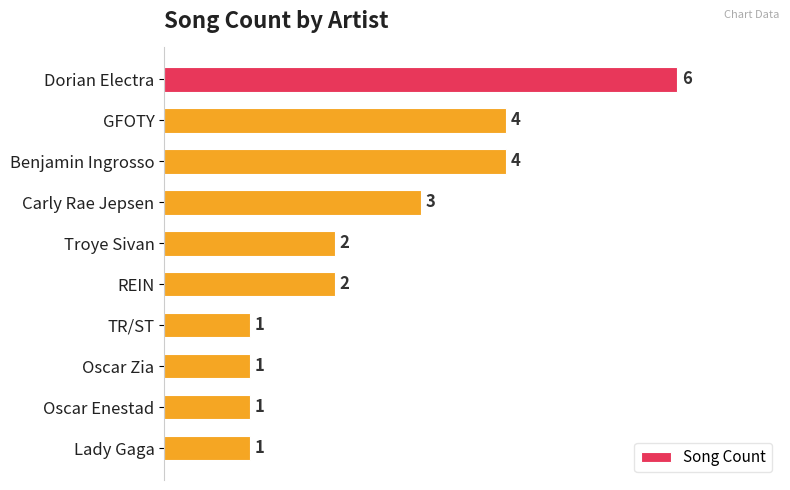

The chart shows a value of 3 at Carly Rae Jepsen. True or false?

True